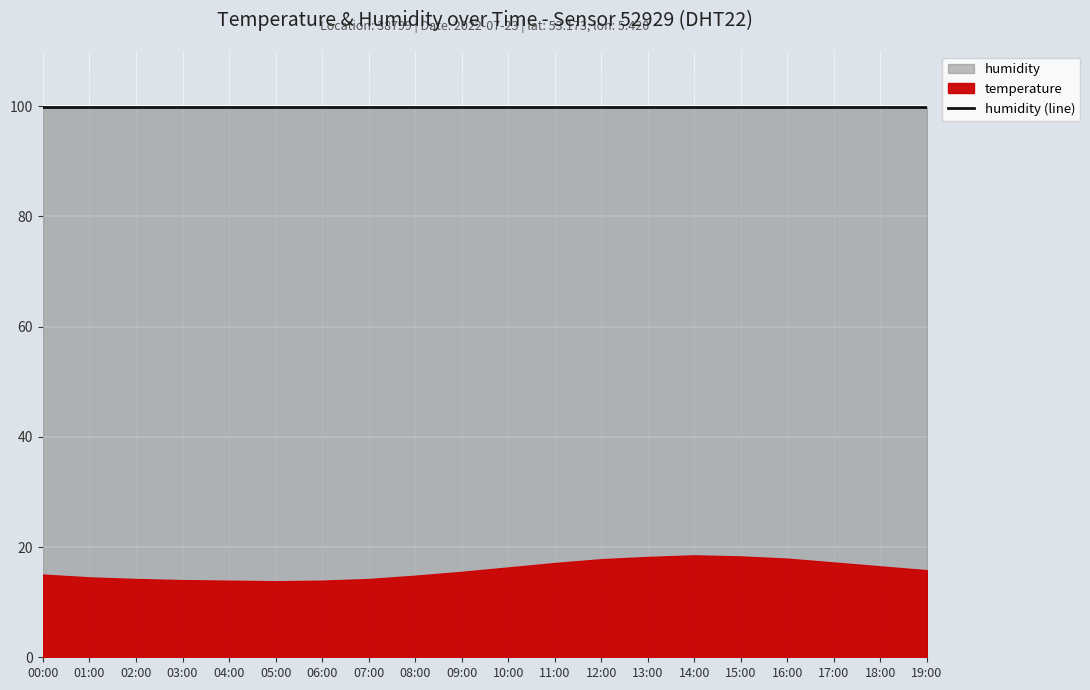

At which category is the sum across all series the highest?

14:00